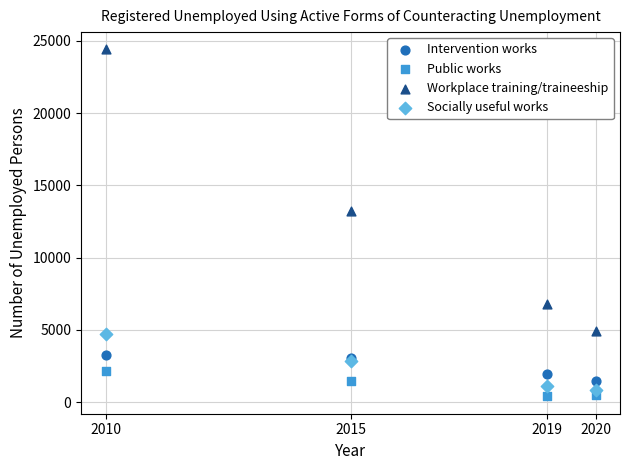

Which series contains the lowest Y value?

Public works